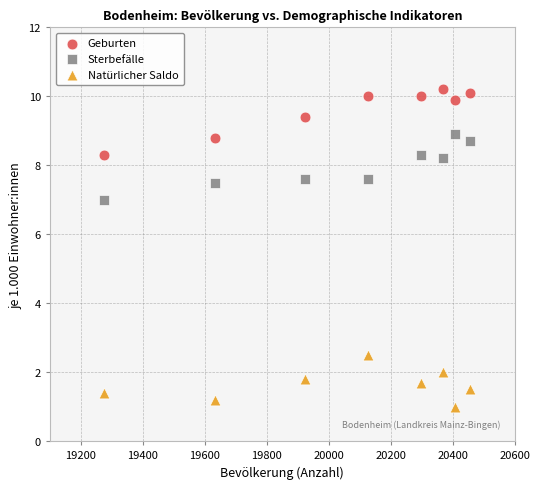

Which series contains the lowest Y value?

Natürlicher Saldo